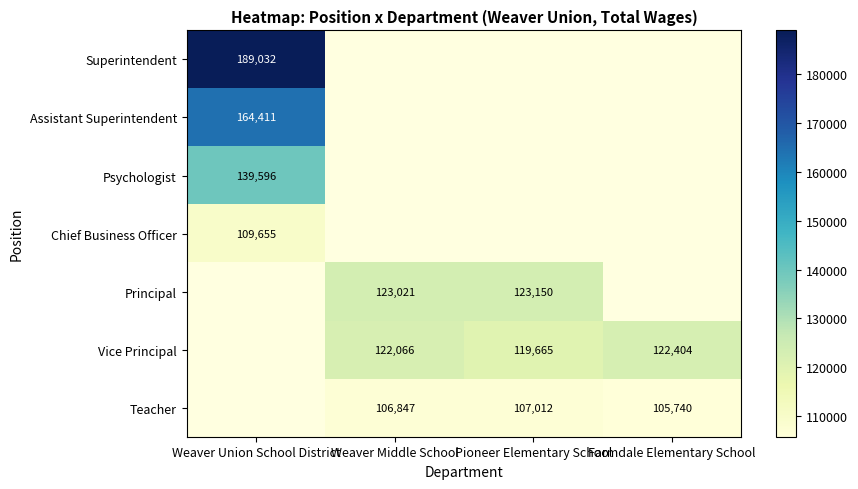

What is the difference between the Teacher values at Weaver Middle School and Farmdale Elementary School?

1107